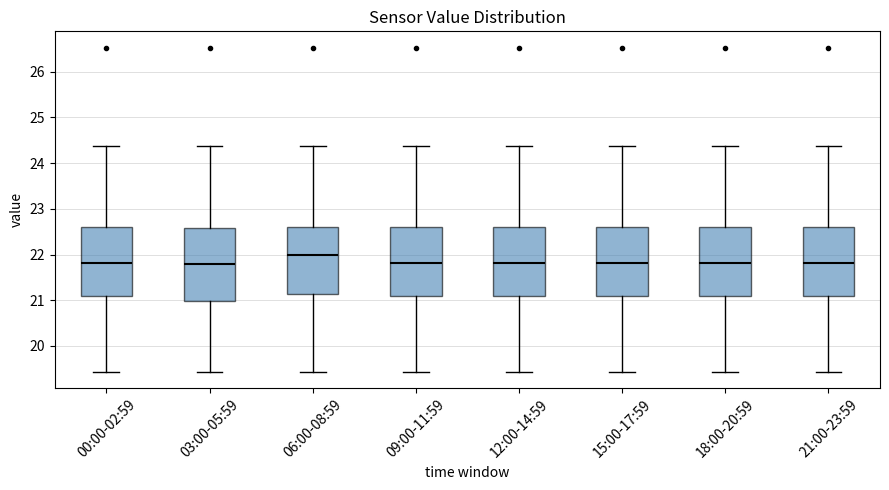

Where does the lower whisker of the box for 21:00-23:59 end on the y-axis? The values are not printed on the chart, so give them approximately, as read against the axis.

19.4